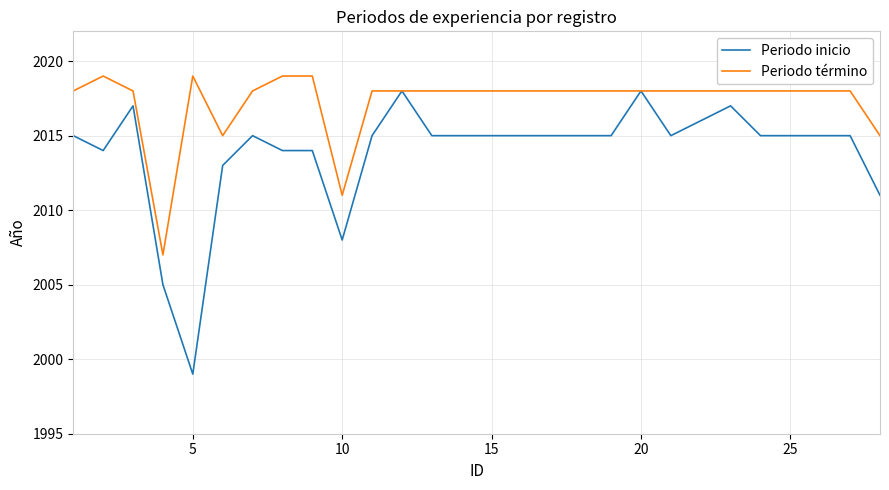

What is the greatest value displayed?

2019